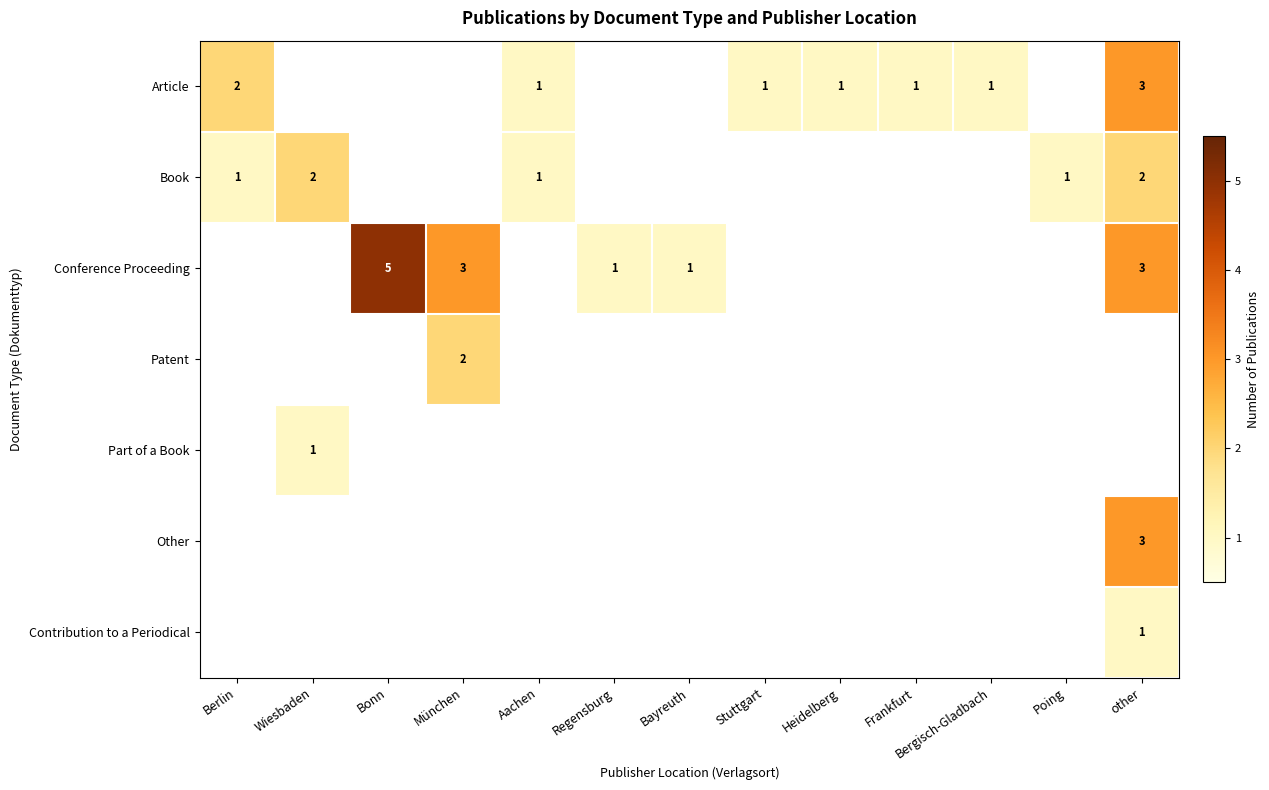

Count the number of data series in this chart.

7